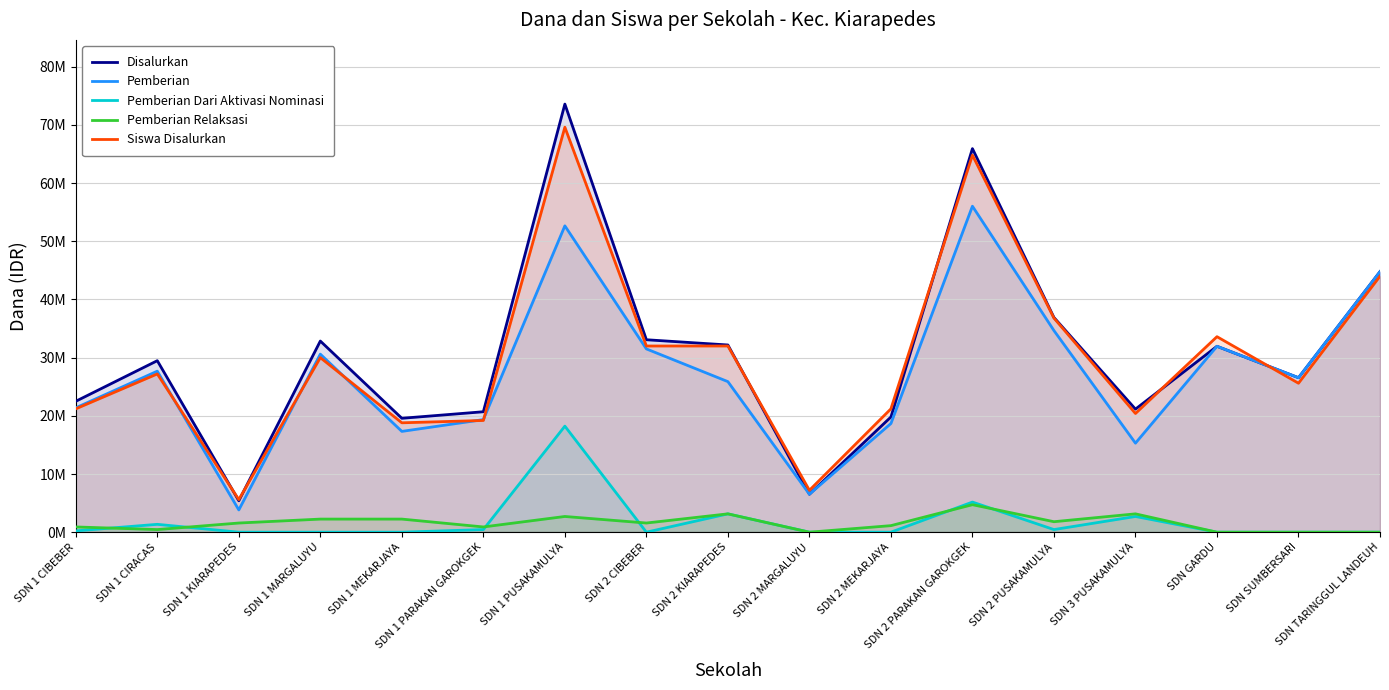

What is the label of the 14th point from the right?

SDN 1 MARGALUYU